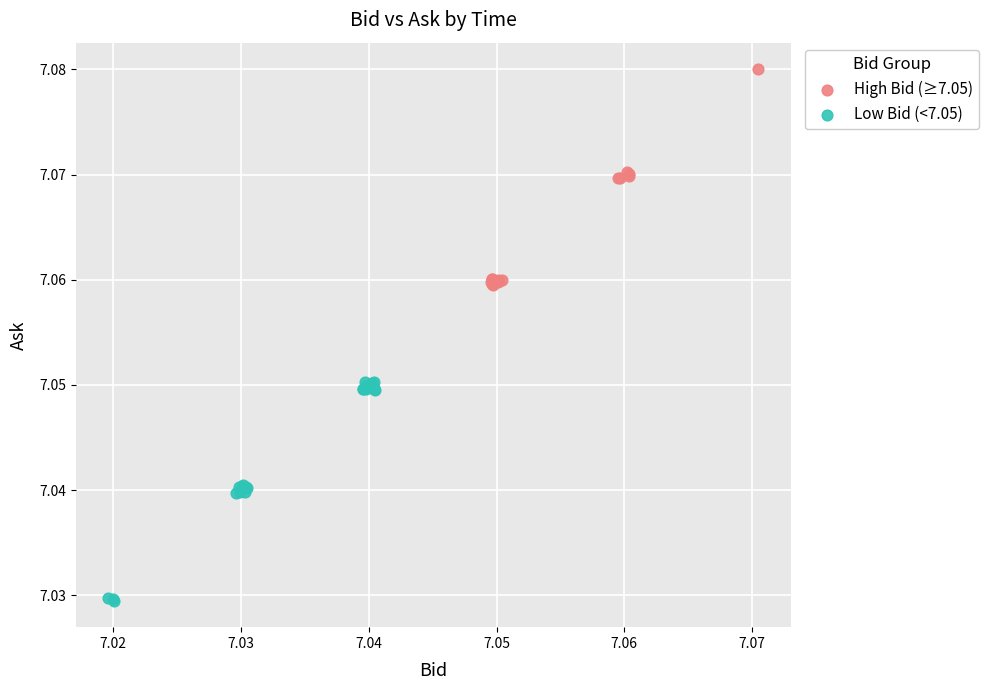

Which series reaches the minimum Y coordinate?

Low Bid (<7.05)